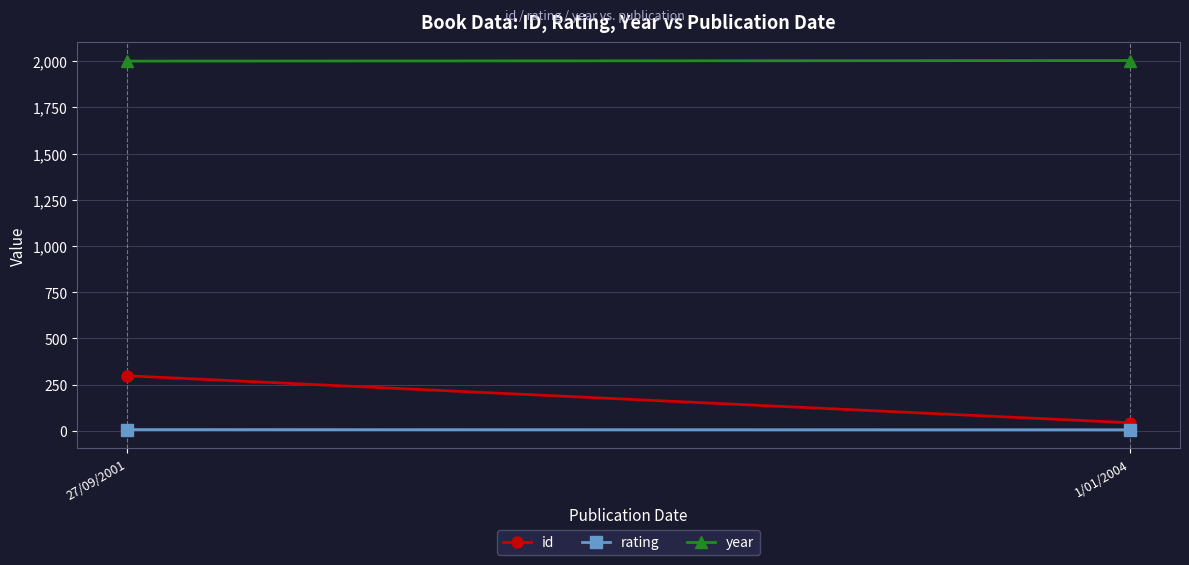

What is the difference between the maximum and minimum values in the id series?

254